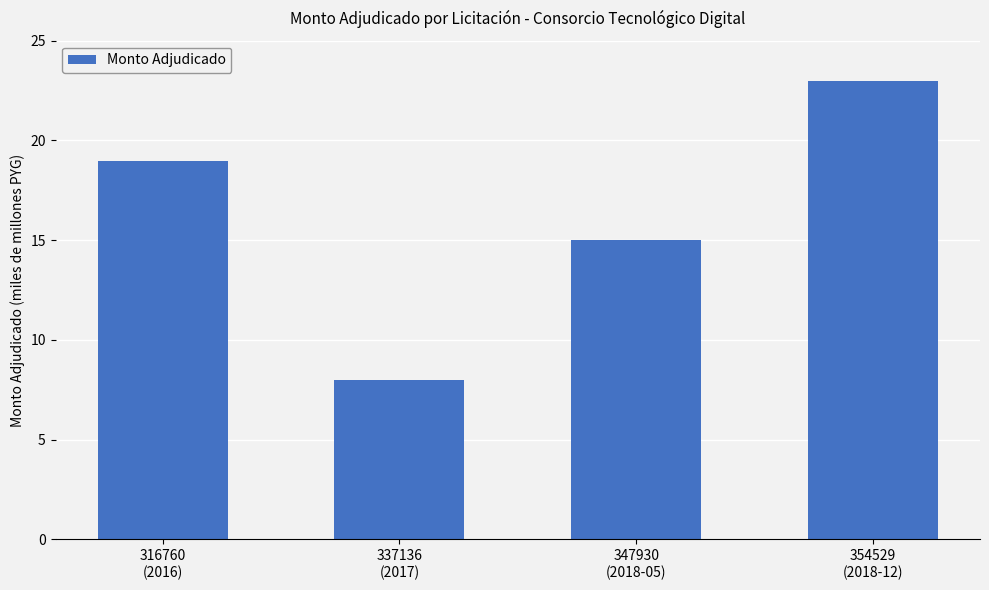

How many values are between 14987187960 and 22960000000?

3